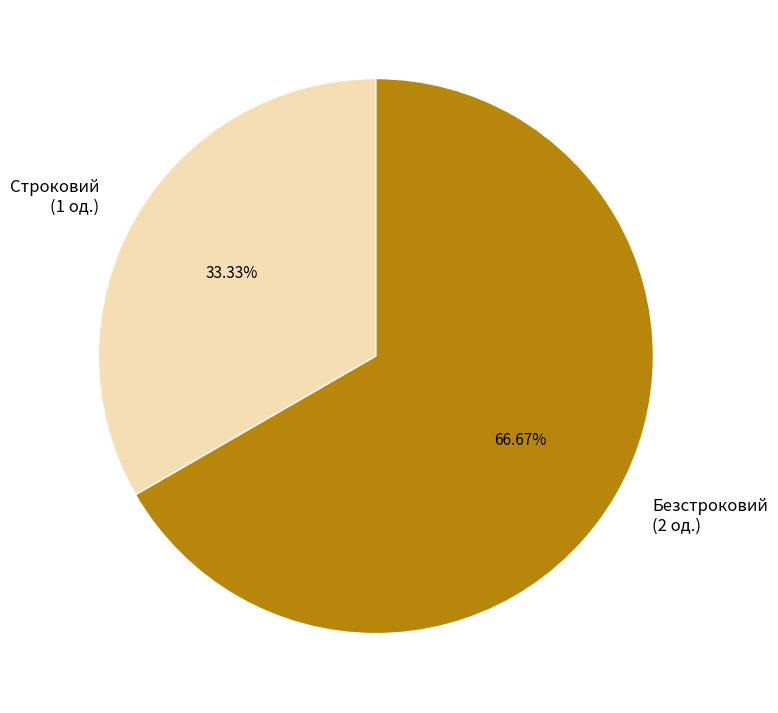

To the nearest percent, what is the difference between the Строковий and Безстроковий slice percentages?

33%